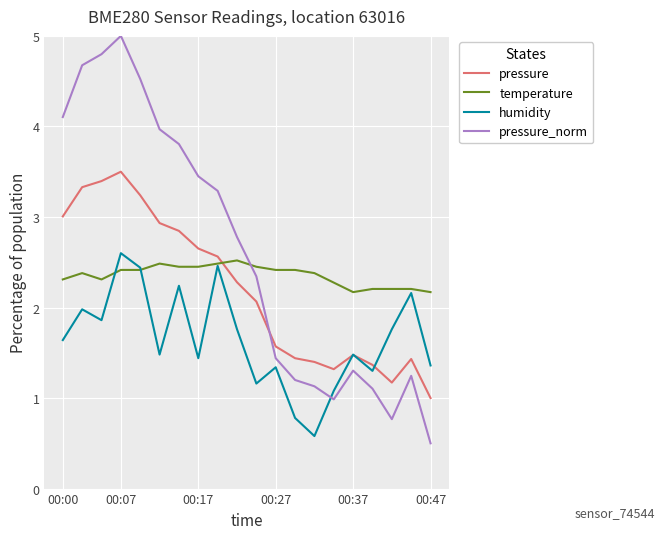

Which series has the largest total across all categories?

pressure_norm